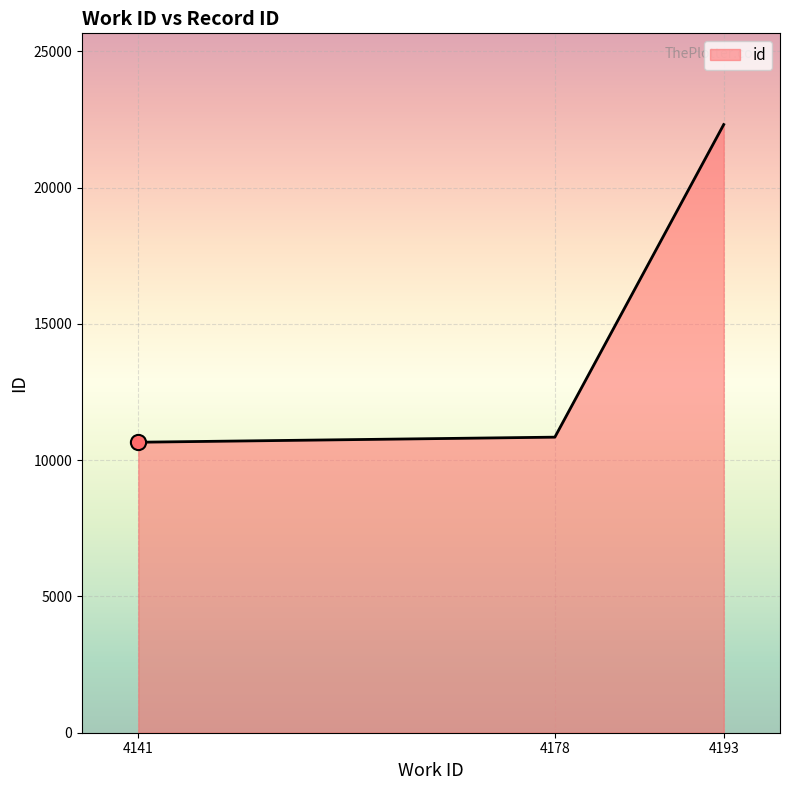

What is the change in value from 4178 to 4193?

+11469